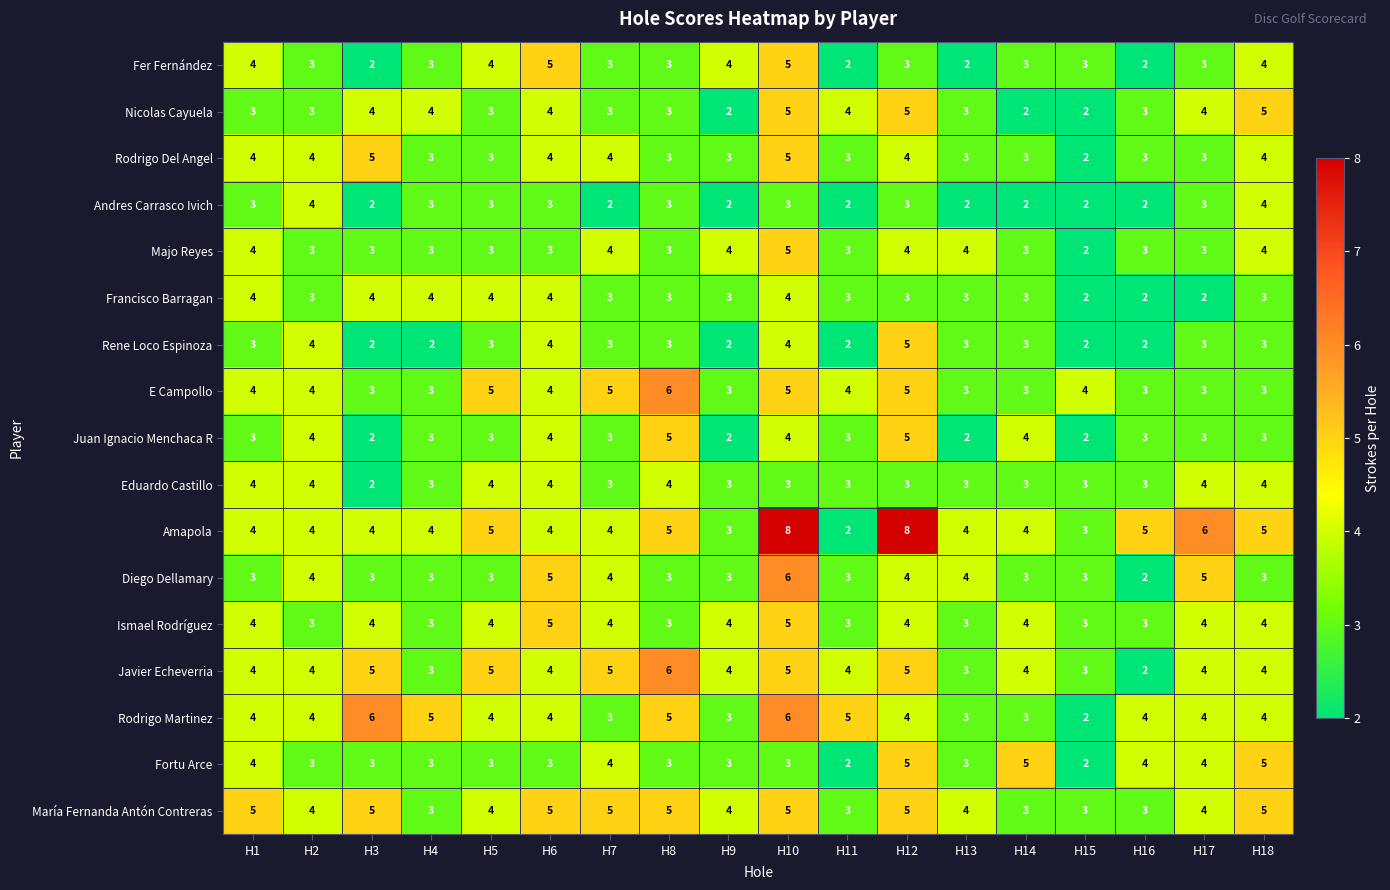

What is the maximum value shown in the chart?

8